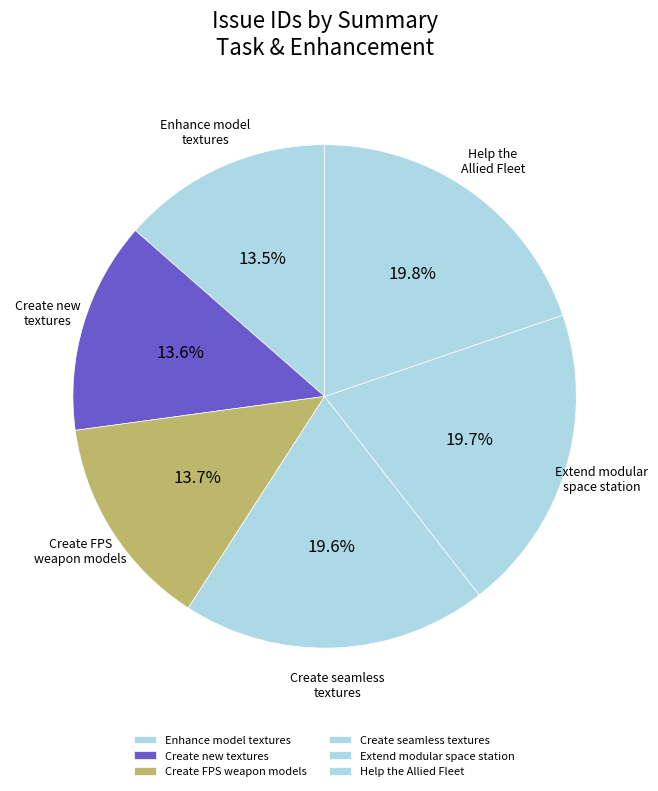

To the nearest percent, what is the difference between the Create new textures and Help the Allied Fleet slice percentages?

6%